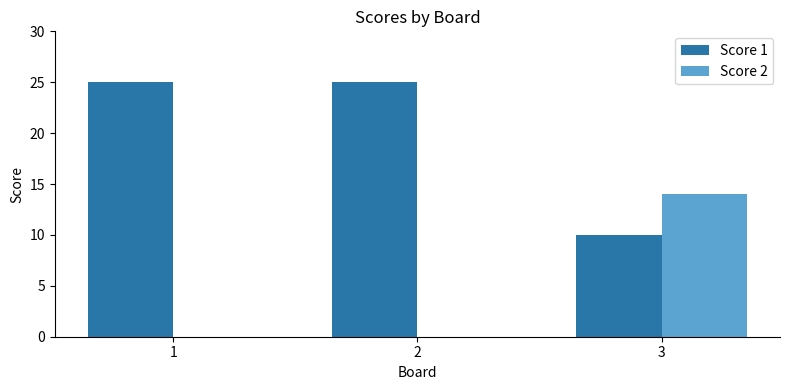

Is it true that Score 1 equals 37 at 2?

False